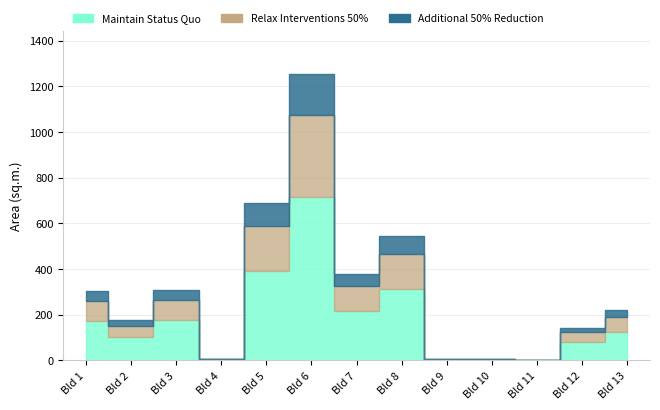

Which series has the largest total across all categories?

Maintain Status Quo